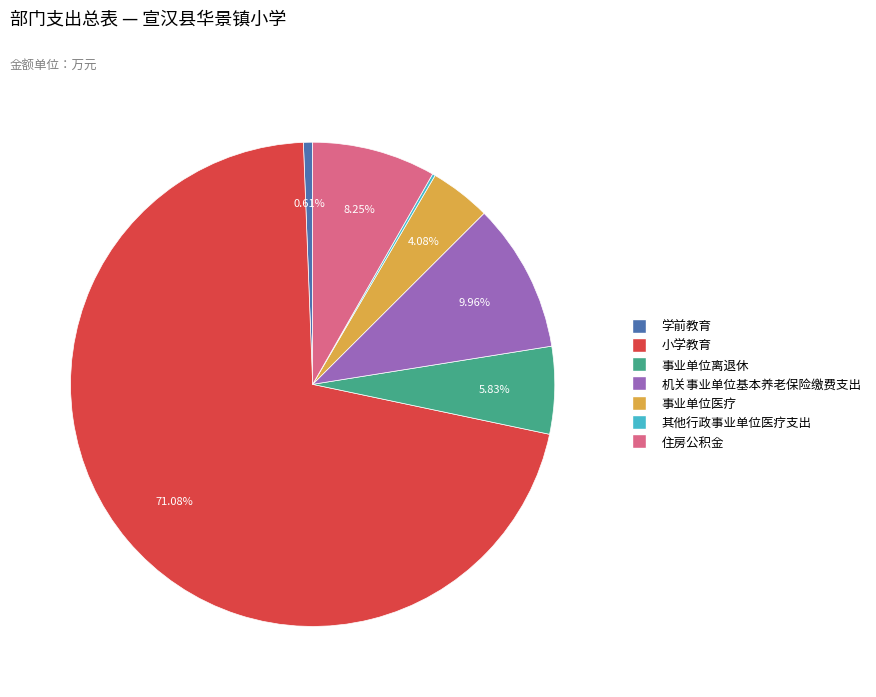

Which slice is the largest?

小学教育